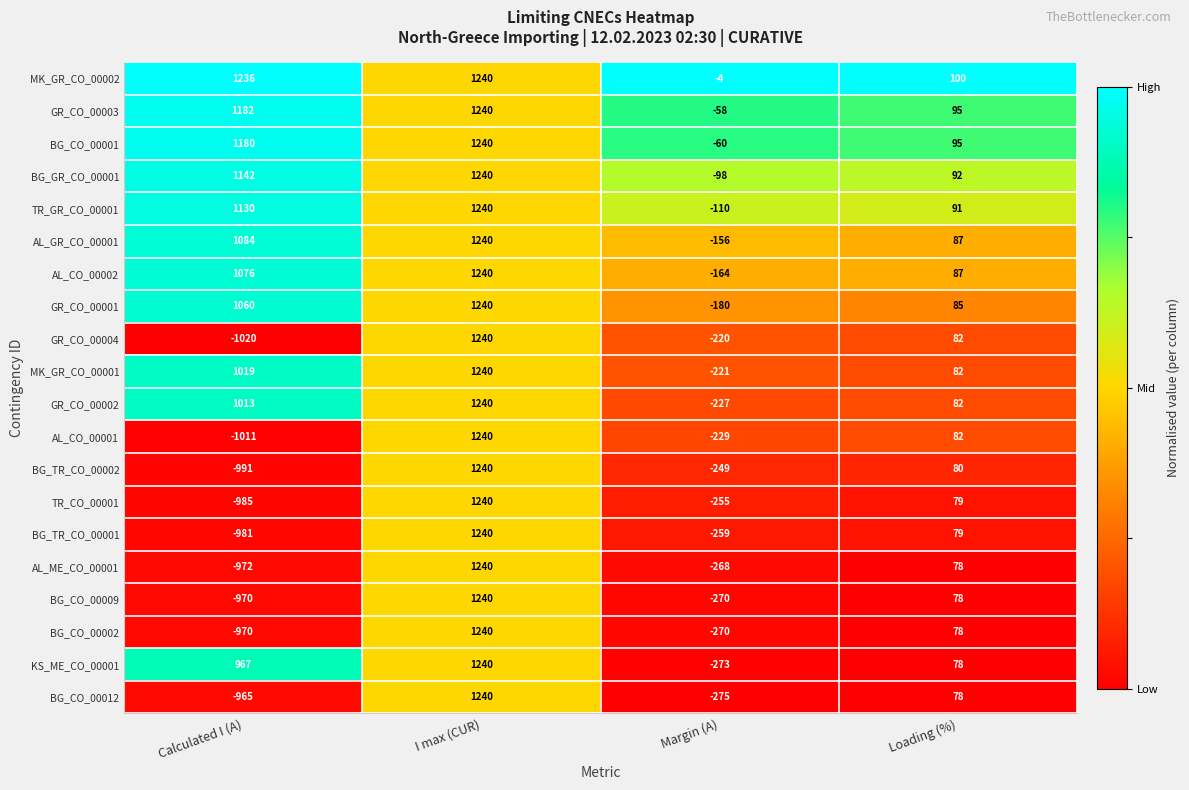

What is the difference between the highest and lowest values at Margin (A)?

271